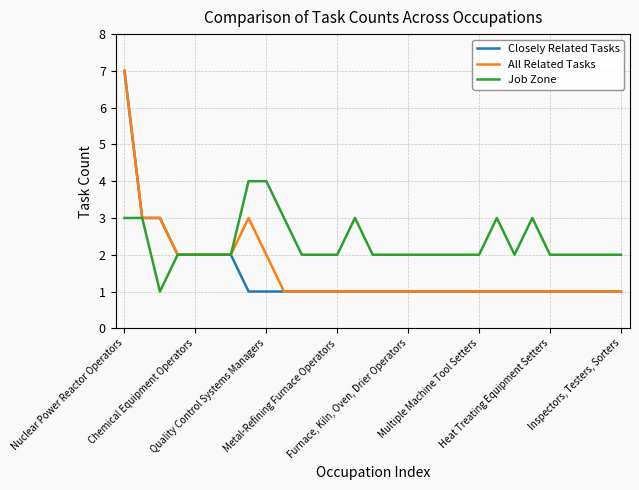

Which series has the largest total across all categories?

Job Zone